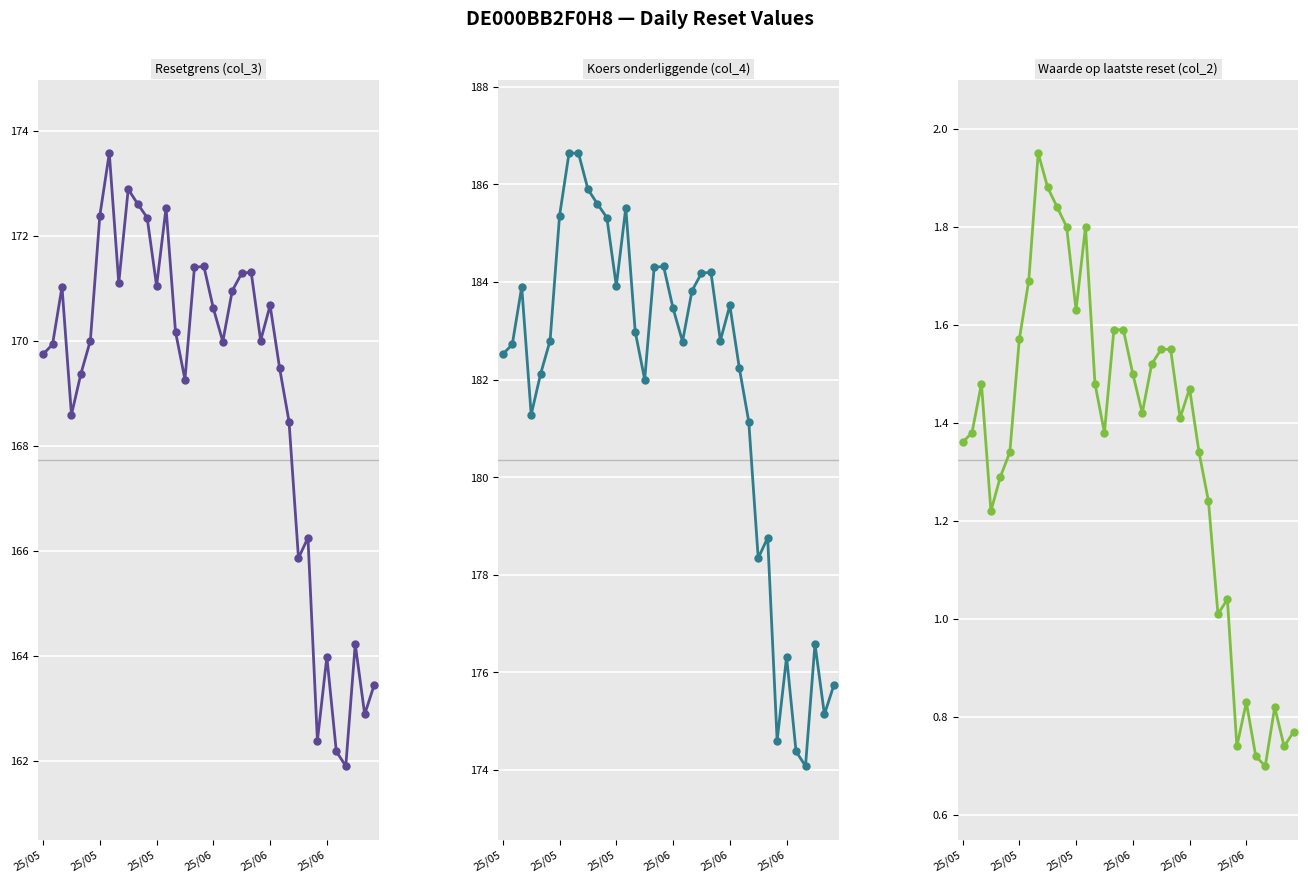

Reading right to left, extract all data points from this chart.

Resetgrens (col_3): 163.4	162.9	164.2	161.9	162.2	164.0	162.4	166.2	165.9	168.5	169.5	170.7	170.0	171.3	171.3	171.0	170.0	170.6	171.4	171.4	169.3	170.2	172.5	171.0	172.3	172.6	172.9	171.1	173.6	172.4	170.0	169.4	168.6	171.0	169.9	169.7
Koers onderliggende (col_4): 175.7	175.1	176.6	174.1	174.4	176.3	174.6	178.8	178.3	181.1	182.2	183.5	182.8	184.2	184.2	183.8	182.8	183.5	184.3	184.3	182.0	183.0	185.5	183.9	185.3	185.6	185.9	186.6	186.6	185.4	182.8	182.1	181.3	183.9	182.7	182.5
Waarde op laatste reset (col_2): 0.8	0.7	0.8	0.7	0.7	0.8	0.7	1.0	1.0	1.2	1.3	1.5	1.4	1.6	1.6	1.5	1.4	1.5	1.6	1.6	1.4	1.5	1.8	1.6	1.8	1.8	1.9	1.9	1.7	1.6	1.3	1.3	1.2	1.5	1.4	1.4